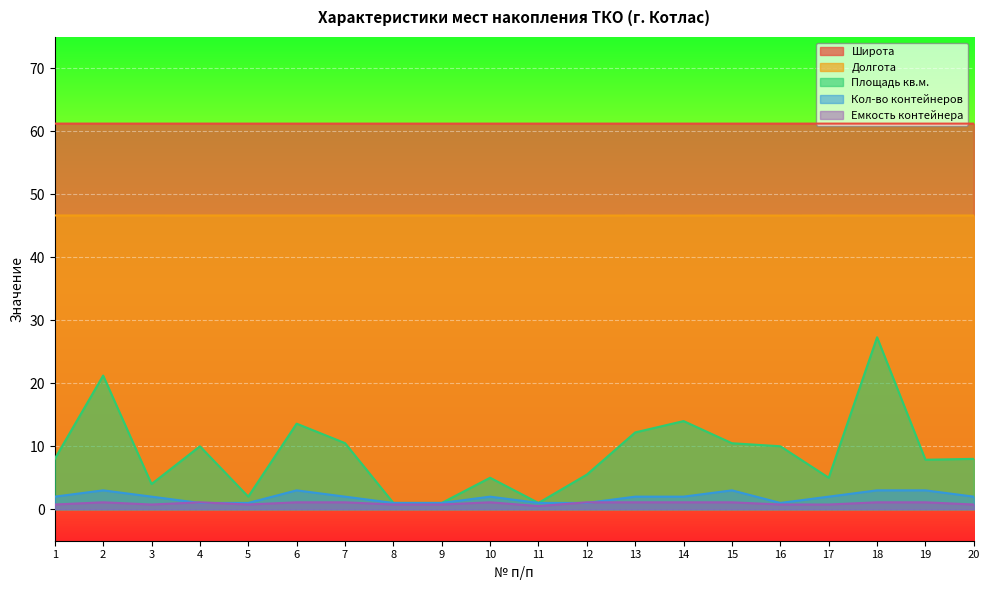

The Широта series shows 61.2 at 12. True or false?

True